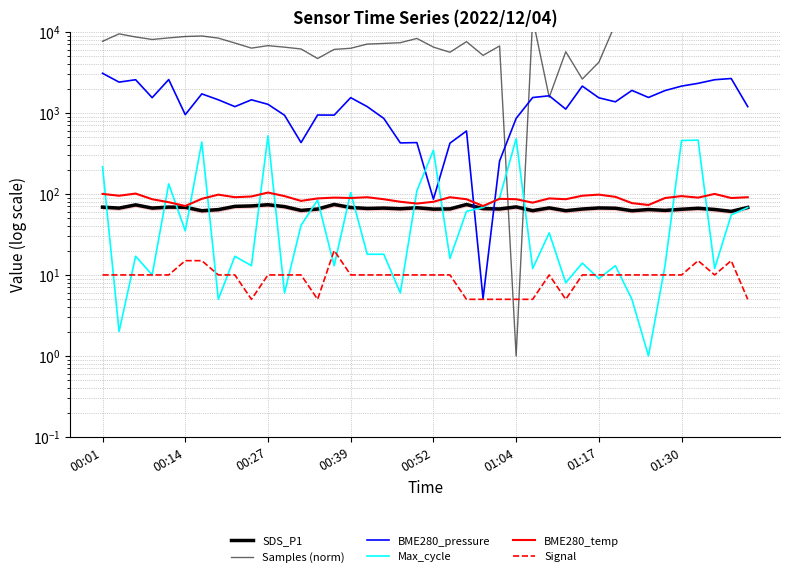

Reading right to left, list all the values displayed in this chart.

SDS_P1: 68.1	60.9	64.2	66.5	64.6	62.6	64.2	62.0	66.6	67.1	65.1	62.1	67.2	62.2	69.1	65.2	65.9	74.0	65.3	64.9	67.5	65.6	66.8	66.1	68.0	74.1	65.0	62.6	69.7	73.5	71.0	70.2	64.0	62.0	68.4	68.7	66.8	73.2	66.8	68.6
Samples (norm): 17333.0	23401.0	16271.0	14537.0	16053.0	15911.0	18467.0	16636.0	12582.0	4221.0	2616.0	5696.0	1559.0	14641.0	1.0	6704.0	5131.0	7580.0	5605.0	6491.0	8299.0	7354.0	7200.0	7069.0	6279.0	6080.0	4691.0	6153.0	6477.0	6764.0	6304.0	7286.0	8376.0	8902.0	8771.0	8424.0	8064.0	8652.0	9460.0	7647.0
BME280_pressure: 1195.1	2658.1	2567.1	2317.1	2142.1	1886.1	1551.1	1895.1	1370.1	1536.1	2142.1	1114.1	1626.1	1548.1	855.1	255.1	5.1	598.1	423.1	86.1	430.1	426.1	855.1	1195.1	1542.1	939.1	942.1	430.1	936.1	1276.1	1451.1	1195.1	1451.1	1717.1	951.1	2580.1	1542.1	2567.1	2398.1	3083.1
Max_cycle: 68.0	55.0	12.0	461.0	456.0	13.0	1.0	5.0	13.0	9.0	14.0	8.0	33.0	12.0	480.0	89.0	68.0	61.0	16.0	346.0	109.0	6.0	18.0	18.0	104.0	13.0	84.0	41.0	6.0	521.0	13.0	17.0	5.0	437.0	35.0	133.0	10.0	17.0	2.0	217.0
BME280_temp: 91.0	89.0	100.0	90.0	94.0	89.0	73.0	77.0	92.0	98.0	95.0	86.0	88.0	78.0	86.0	87.0	71.0	86.0	91.0	80.0	76.0	80.0	86.0	91.0	89.0	90.0	88.0	82.0	94.0	104.0	93.0	91.0	98.0	87.0	71.0	79.0	86.0	101.0	95.0	100.0
Signal: 5.0	15.0	10.0	15.0	10.0	10.0	10.0	10.0	10.0	10.0	10.0	5.0	10.0	5.0	5.0	5.0	5.0	5.0	10.0	10.0	10.0	10.0	10.0	10.0	10.0	20.0	5.0	10.0	10.0	10.0	5.0	10.0	10.0	15.0	15.0	10.0	10.0	10.0	10.0	10.0